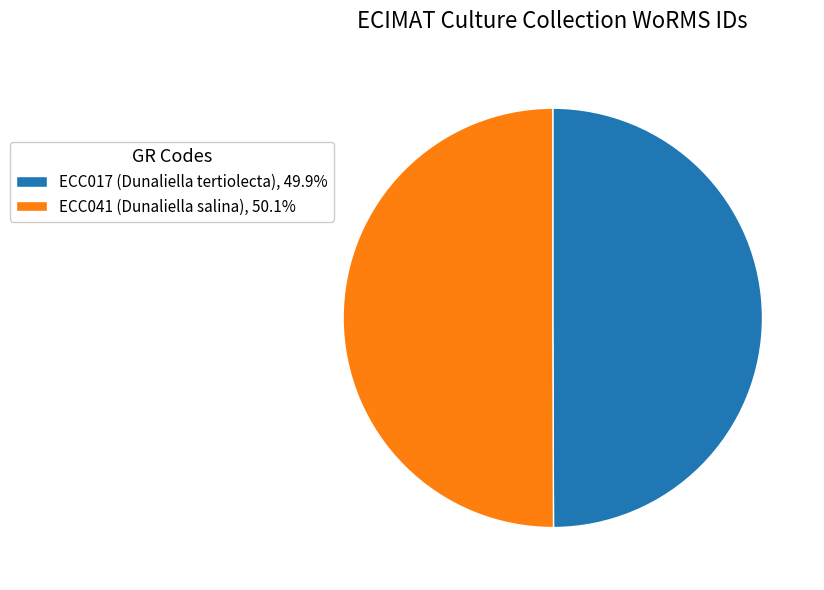

How many segments does this pie chart have?

2